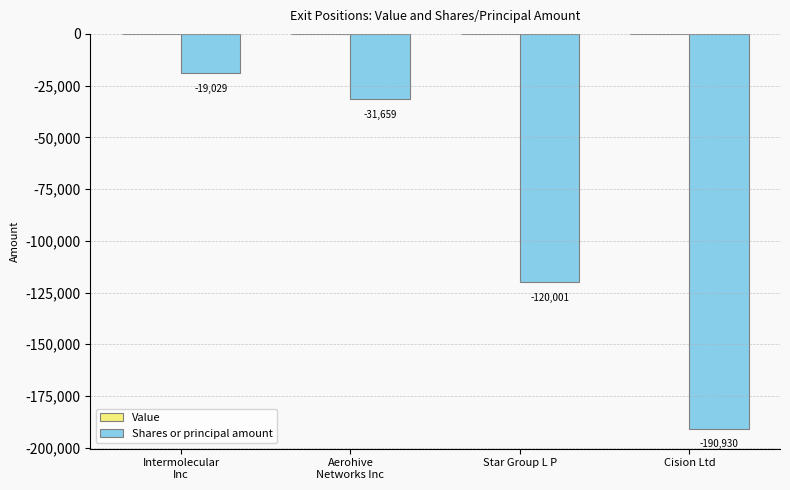

What is the sum of the values at Star Group L P and Cision Ltd?

-310931